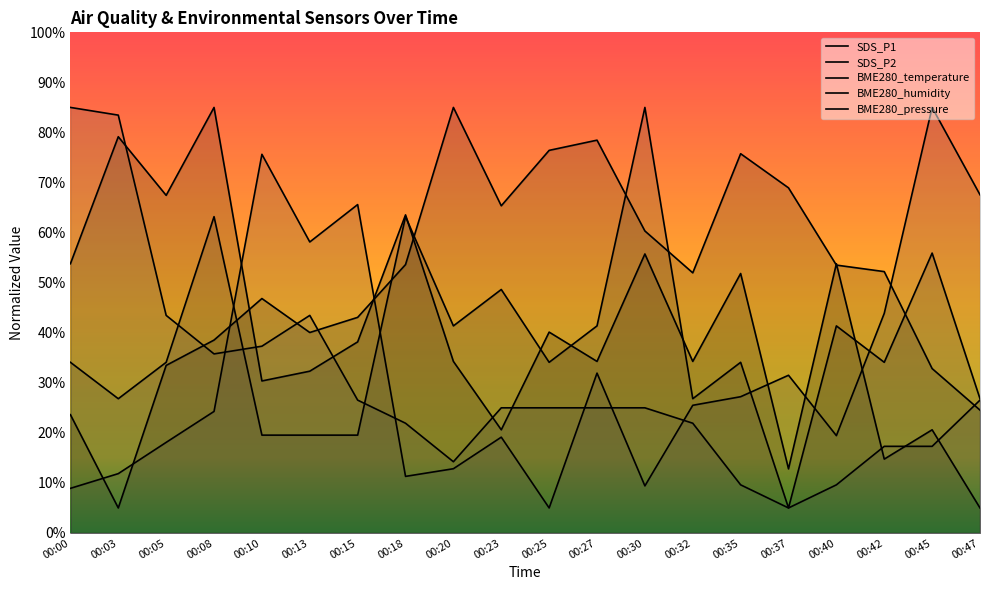

Reading right to left, what are all the values shown in this chart?

SDS_P1: 5.0	20.6	14.8	53.8	12.8	51.8	34.3	55.7	34.3	40.1	20.6	34.3	63.5	38.2	32.3	30.4	85.0	67.4	79.1	53.8
SDS_P2: 26.8	55.9	34.1	41.4	5.0	34.1	26.8	85.0	41.4	34.1	48.6	41.4	63.2	19.5	19.5	19.5	63.2	34.1	26.8	34.1
BME280_temperature: 26.5	17.3	17.3	9.6	5.0	9.6	21.9	25.0	25.0	25.0	25.0	14.2	21.9	26.5	43.5	37.3	35.8	43.5	83.5	85.0
BME280_humidity: 24.5	32.8	52.2	53.5	68.9	75.8	52.0	60.3	78.5	76.4	65.4	85.0	53.6	43.1	40.0	46.8	38.5	33.5	5.0	23.6
BME280_pressure: 67.6	85.0	43.9	19.4	31.5	27.2	25.5	9.4	31.9	5.0	19.1	12.8	11.3	65.6	58.1	75.6	24.3	18.1	11.9	8.9